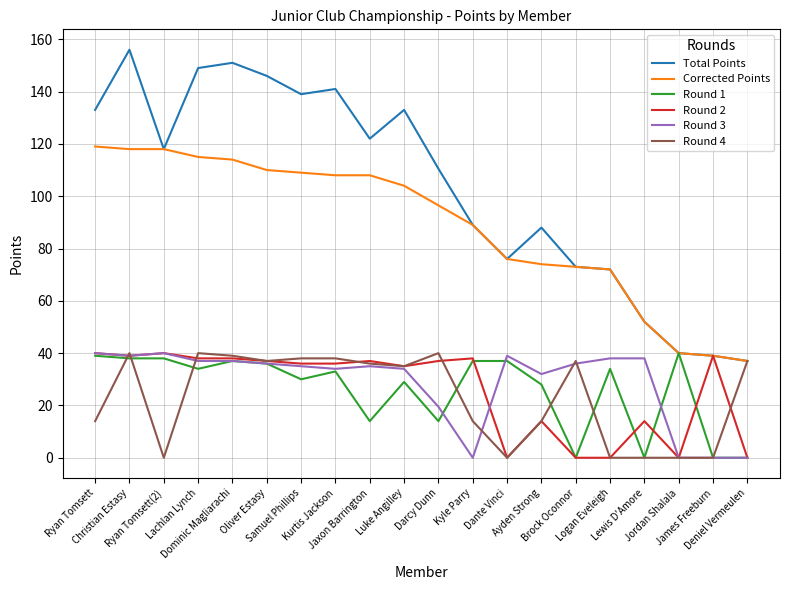

At which category does the chart reach its peak across all series?

Christian Estasy